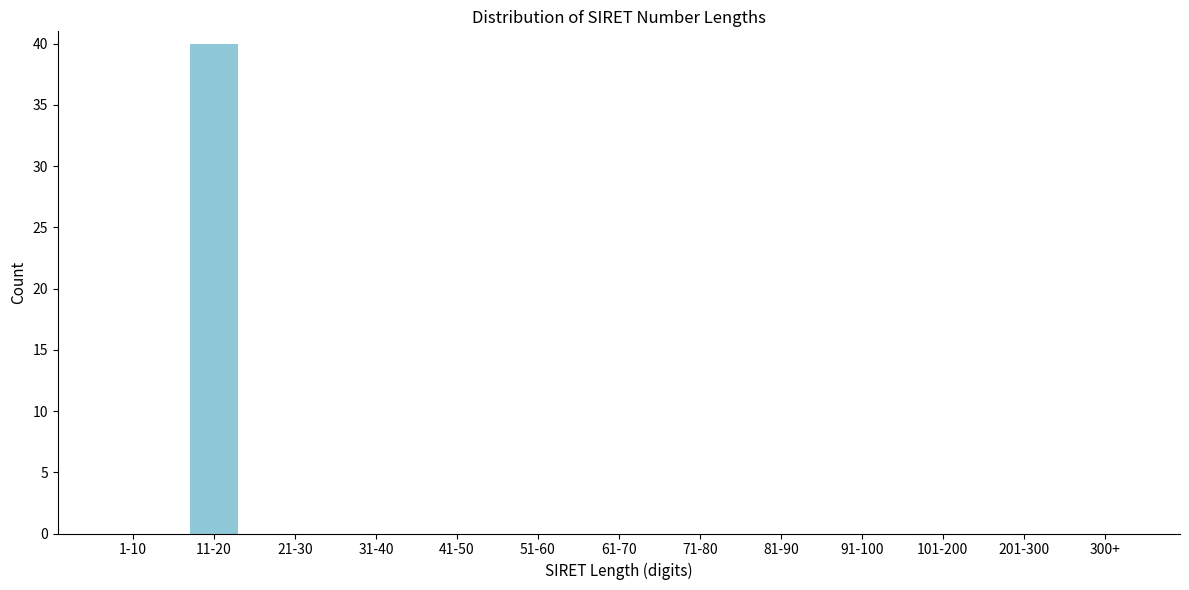

Reading left to right, list all the values displayed in this chart.

1-10=0	11-20=40	21-30=0	31-40=0	41-50=0	51-60=0	61-70=0	71-80=0	81-90=0	91-100=0	101-200=0	201-300=0	300+=0